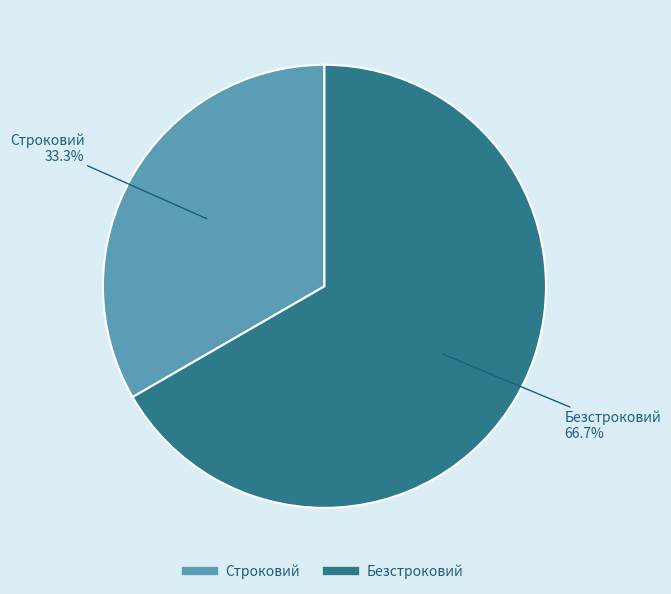

What percentage is NOT represented by Строковий?

66.7%